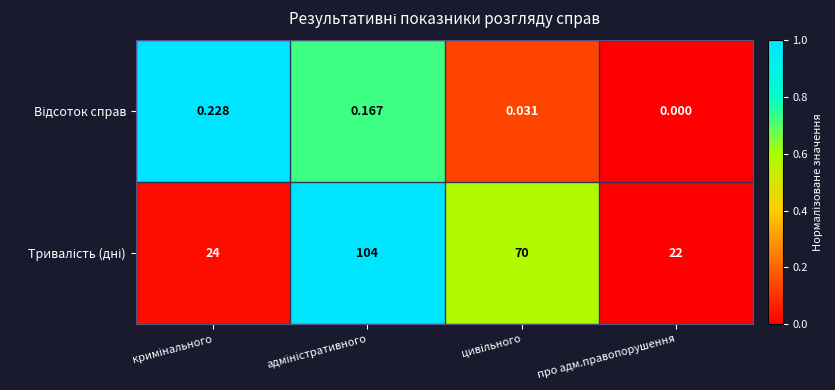

At which category does the chart reach its minimum across all series?

про адм.правопорушення